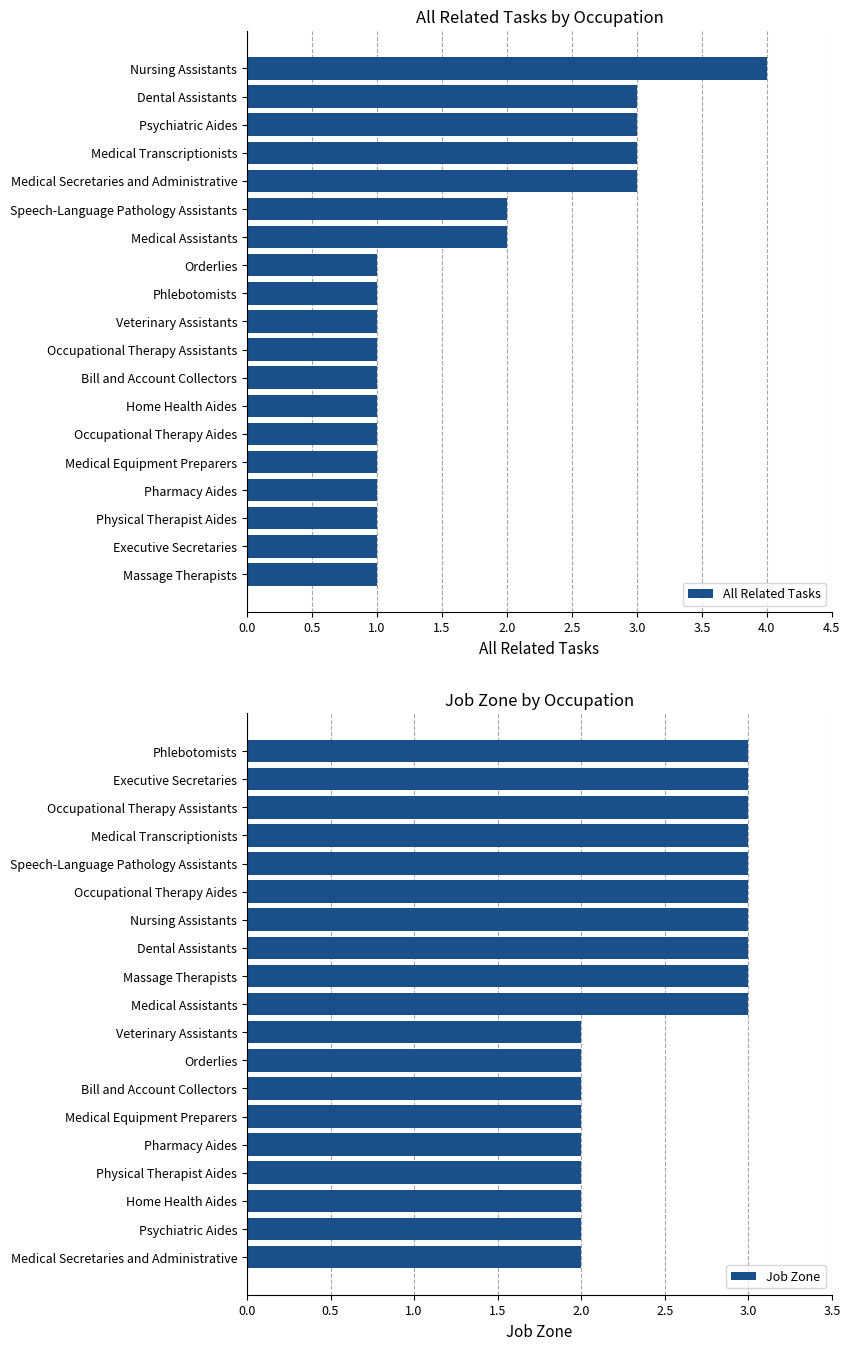

What value does the All Related Tasks series have at Executive Secretaries?

1